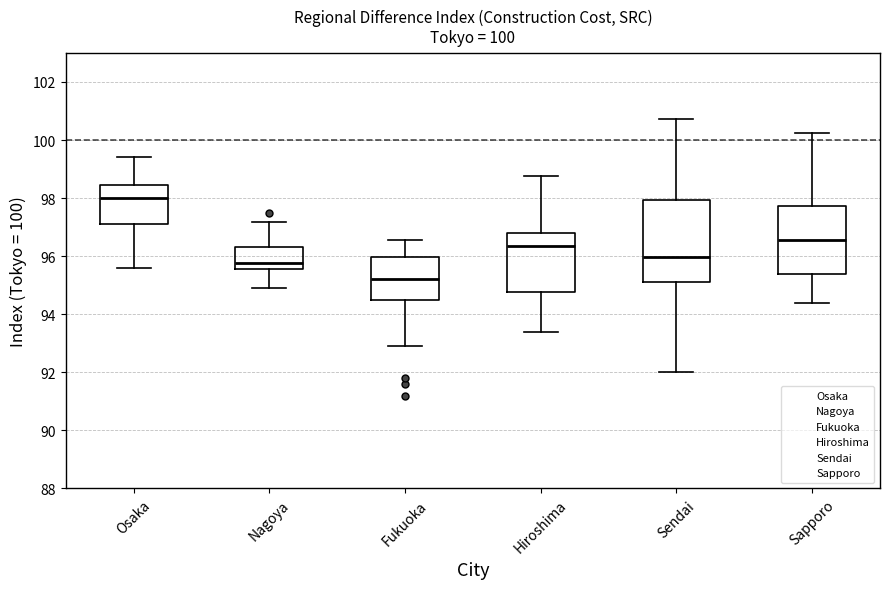

Which box's median line is the highest?

Osaka